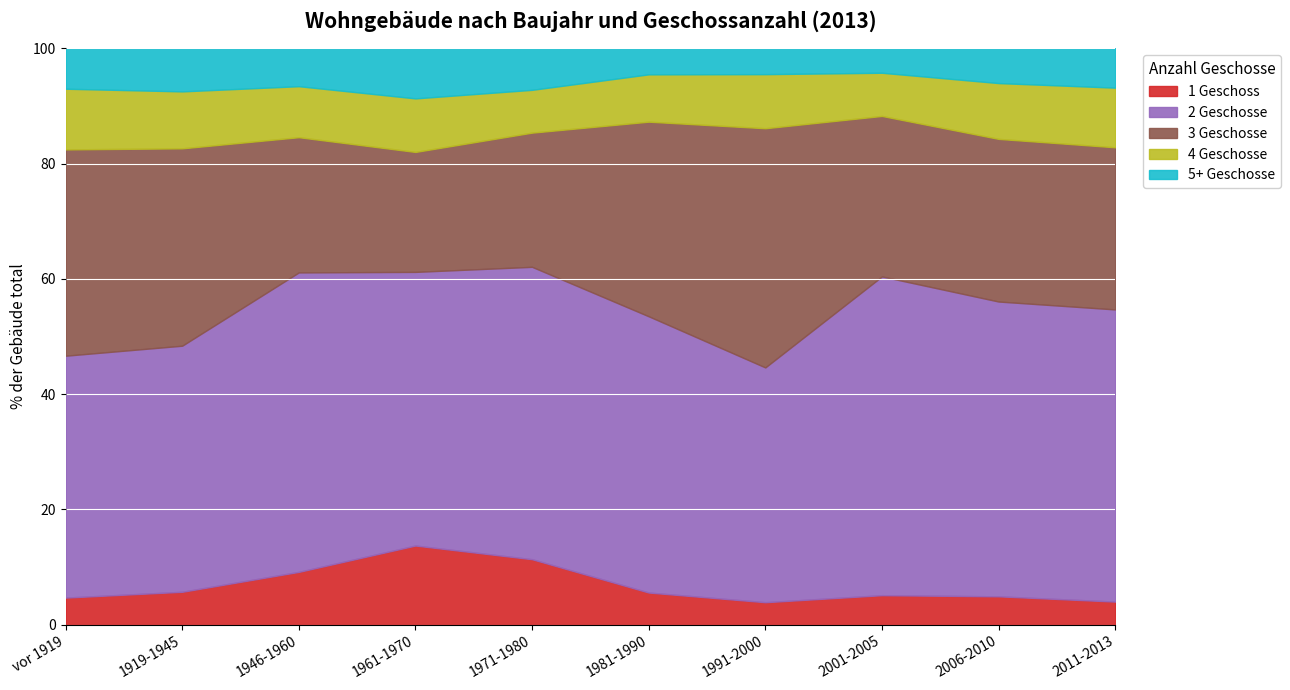

What is the total value across all series at 2011-2013?

100.0